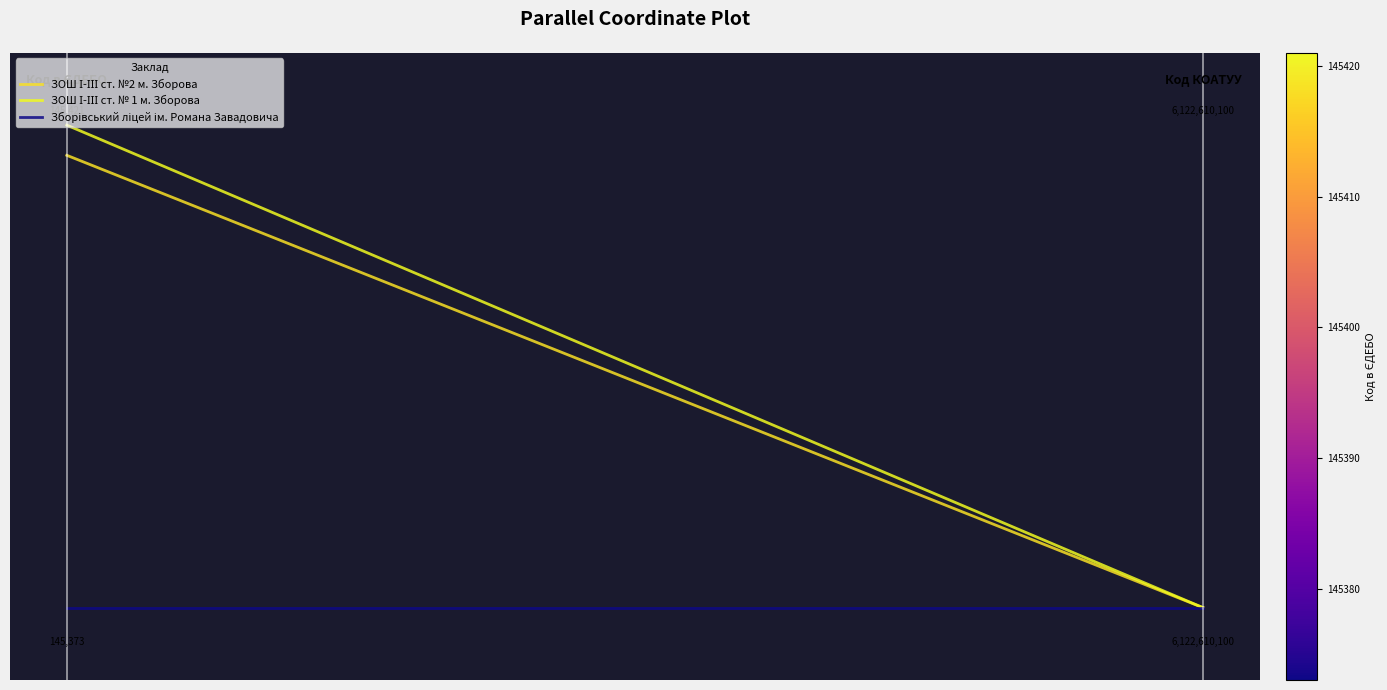

Reading left to right, list all the values displayed in this chart.

ЗОШ І-ІІІ ст. №2 м. Зборова: 0=0.9	1=0.0
ЗОШ І-ІІІ ст. № 1 м. Зборова: 0=1.0	1=0.0
Зборівський ліцей ім. Романа Завадовича: 0=0.0	1=0.0